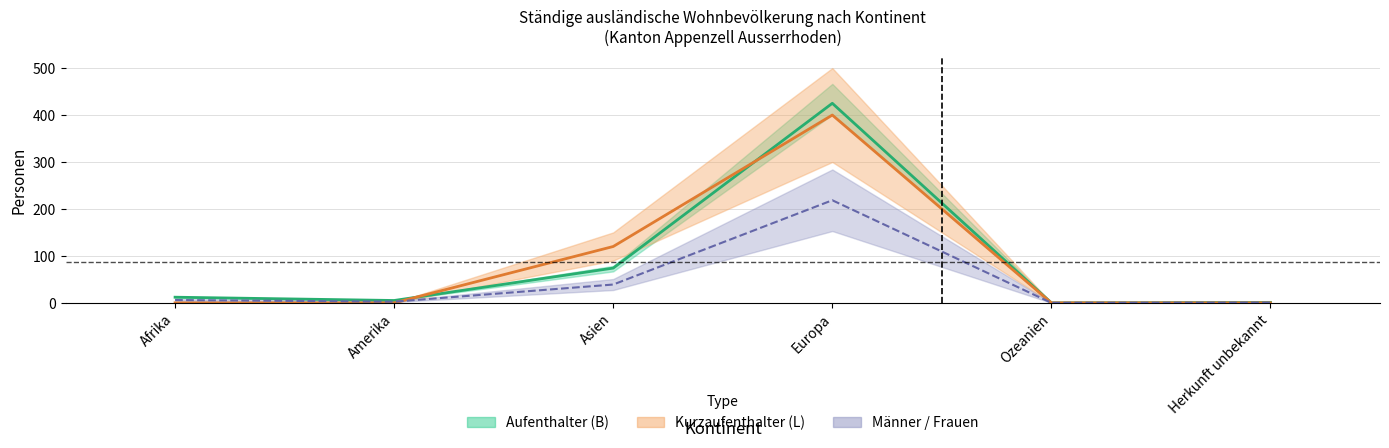

How many positive values does the Kurzaufenthalter (L) series have?

5